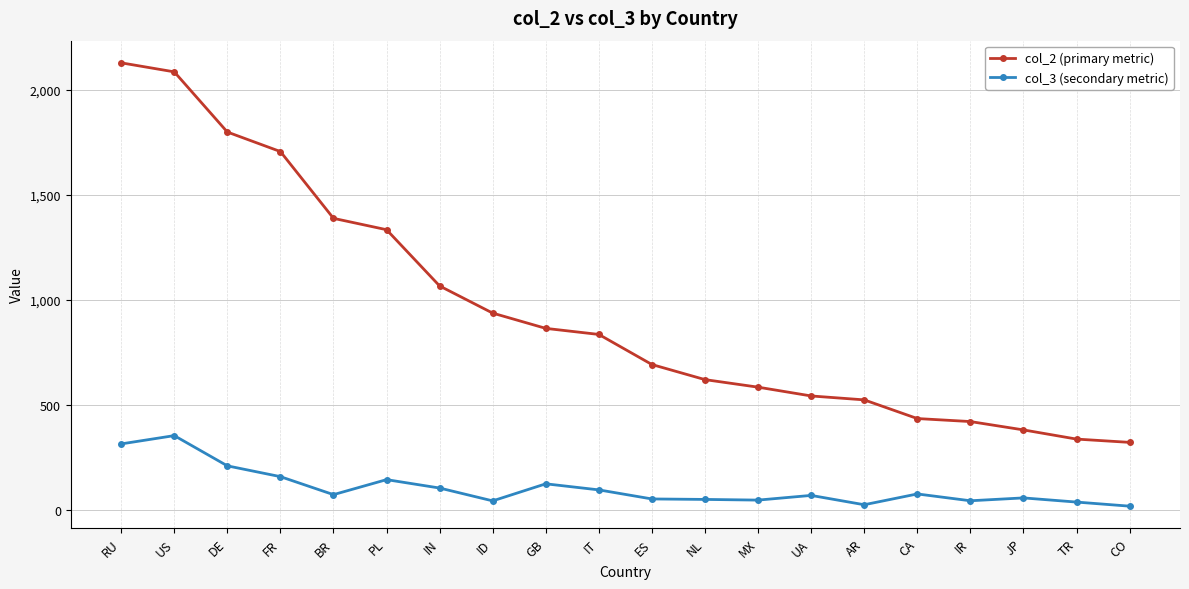

What is the total value across all series at ID?

980.0